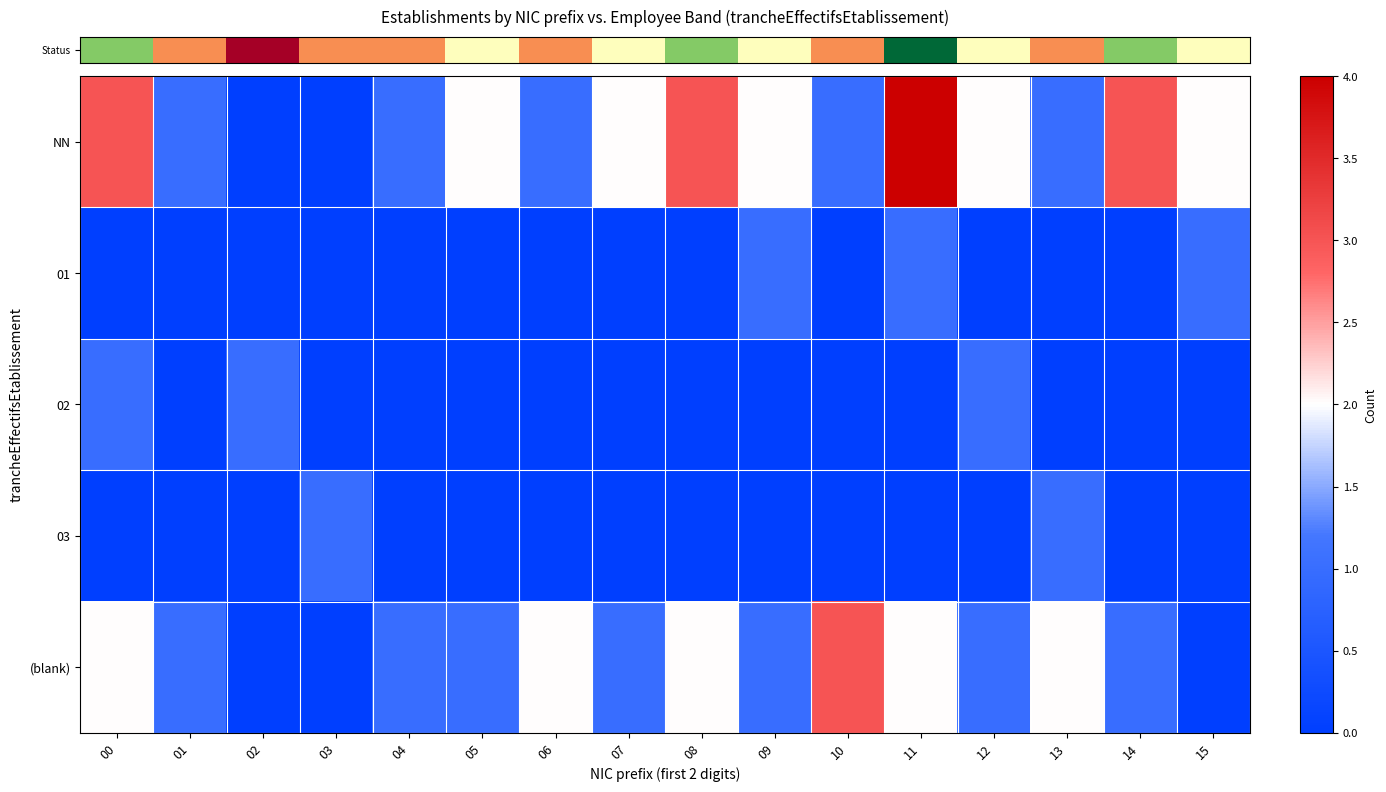

At which category is the sum across all series the highest?

11